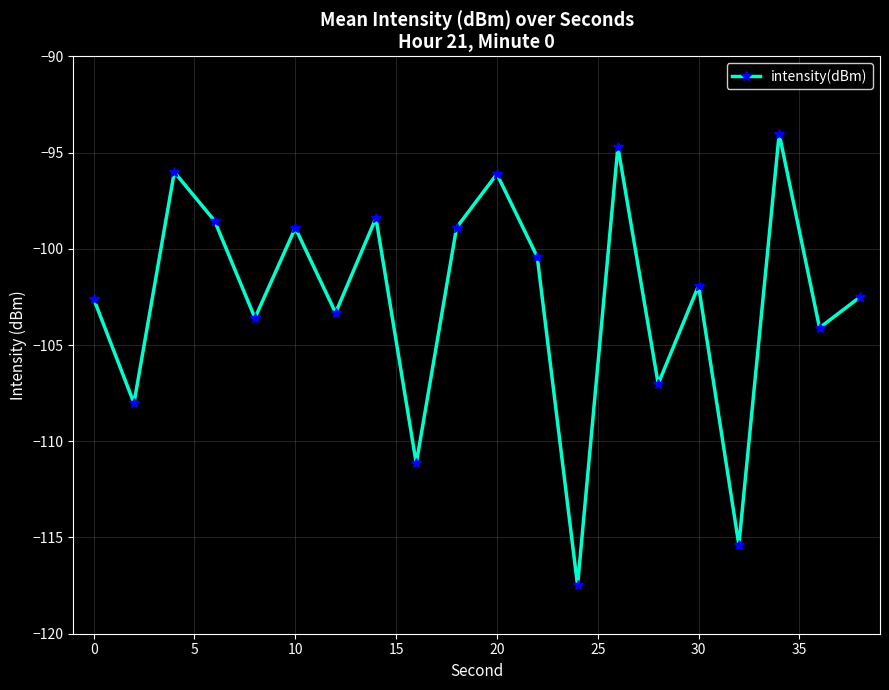

What is the difference between the second highest and second lowest values?

20.7